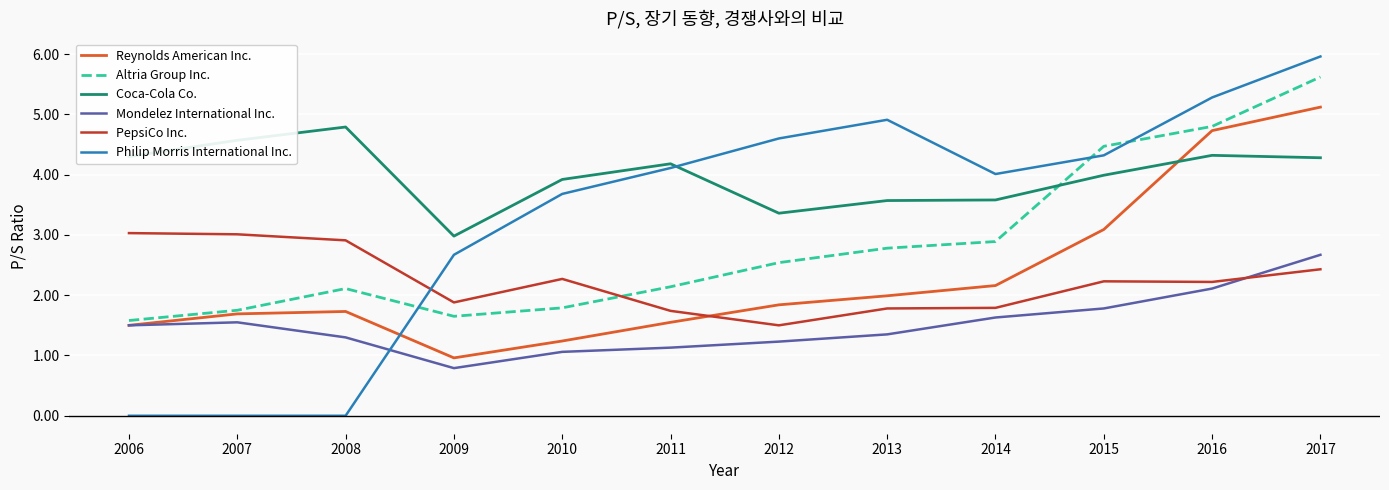

Rank the series by their maximum value, from highest to lowest.

Philip Morris International Inc., Altria Group Inc., Reynolds American Inc., Coca-Cola Co., PepsiCo Inc., Mondelez International Inc.